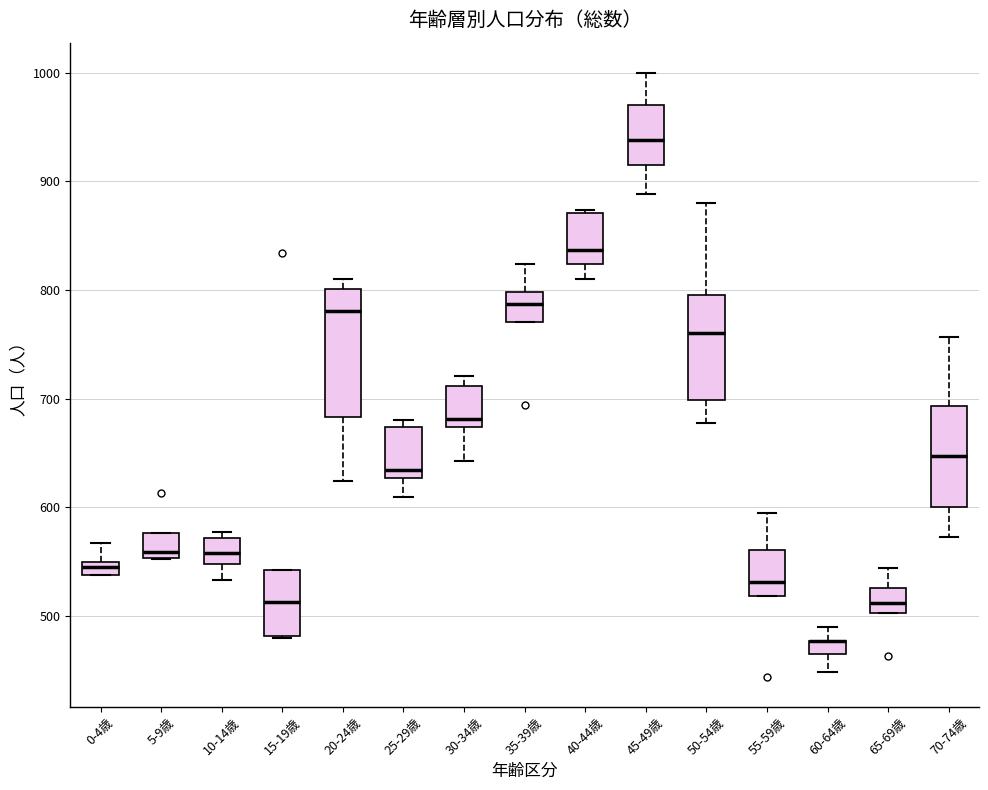

Where is the upper edge of the box for 45-49歳 on the y-axis? The values are not printed on the chart, so give them approximately, as read against the axis.

970